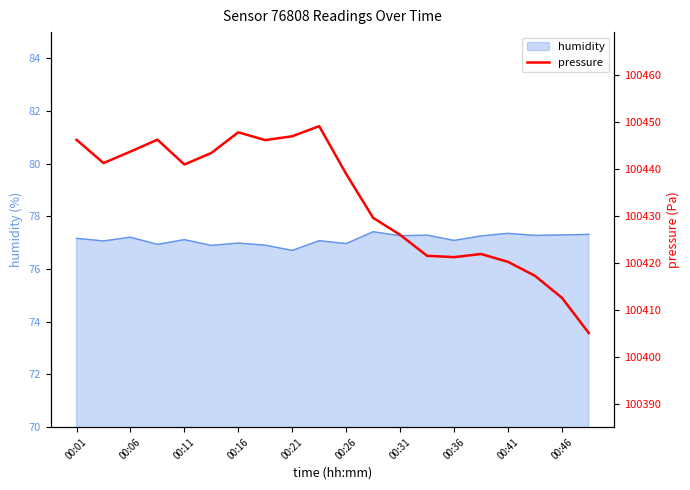

What is the maximum value for humidity?

77.4